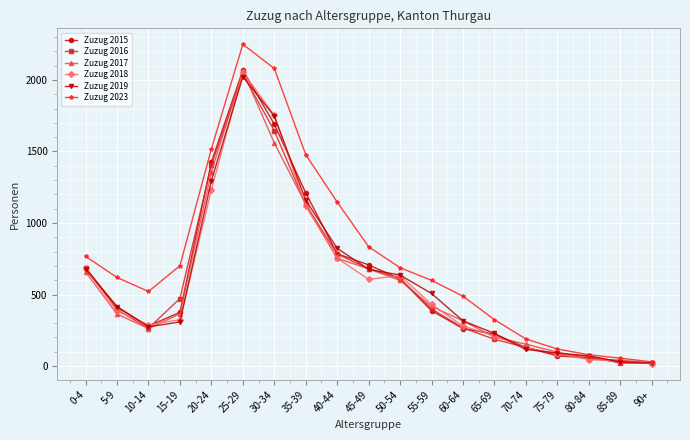

Which category has the highest value in the Zuzug 2023 series?

25-29